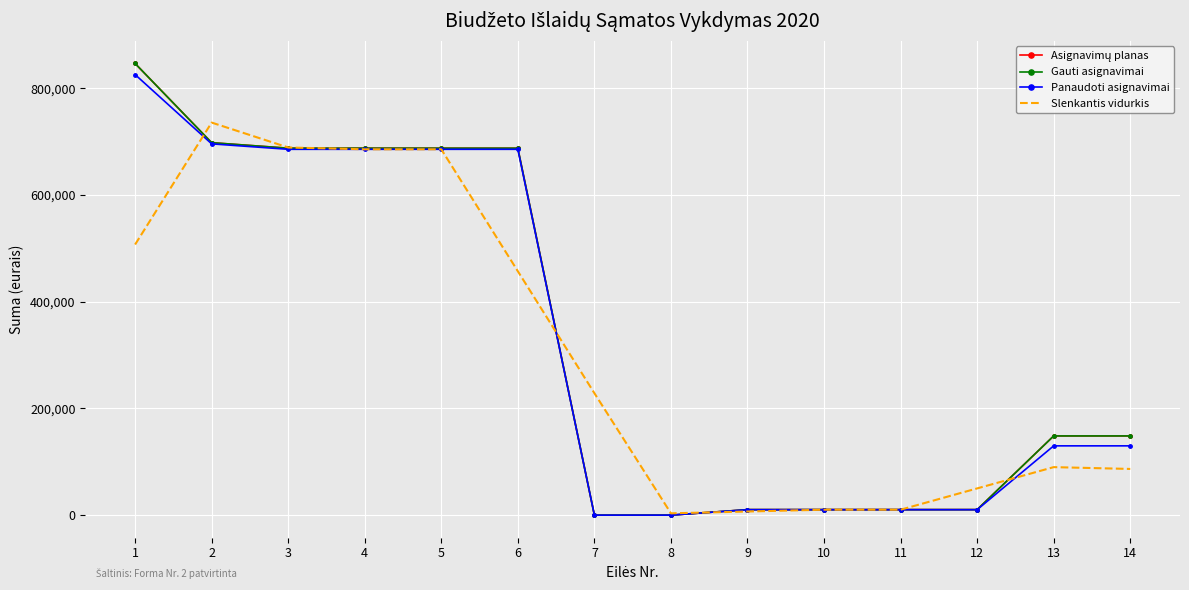

At which category does the chart reach its peak across all series?

1